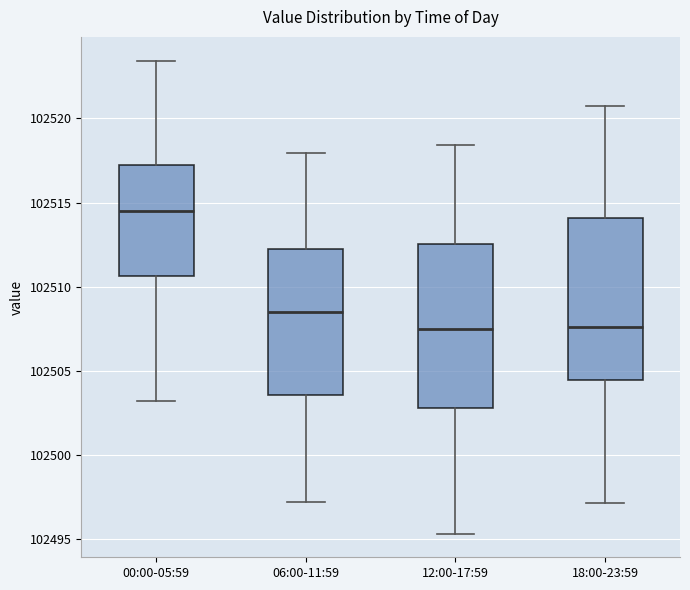

Where does the lower whisker of the box for 18:00-23:59 end on the y-axis? The values are not printed on the chart, so give them approximately, as read against the axis.

102497.0